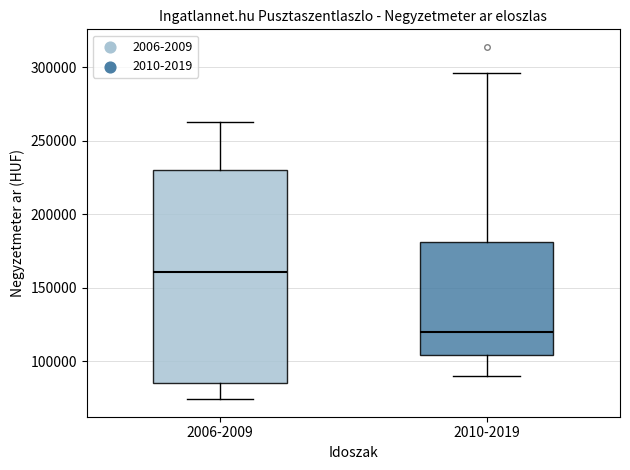

Which box's median line is the lowest?

2010-2019